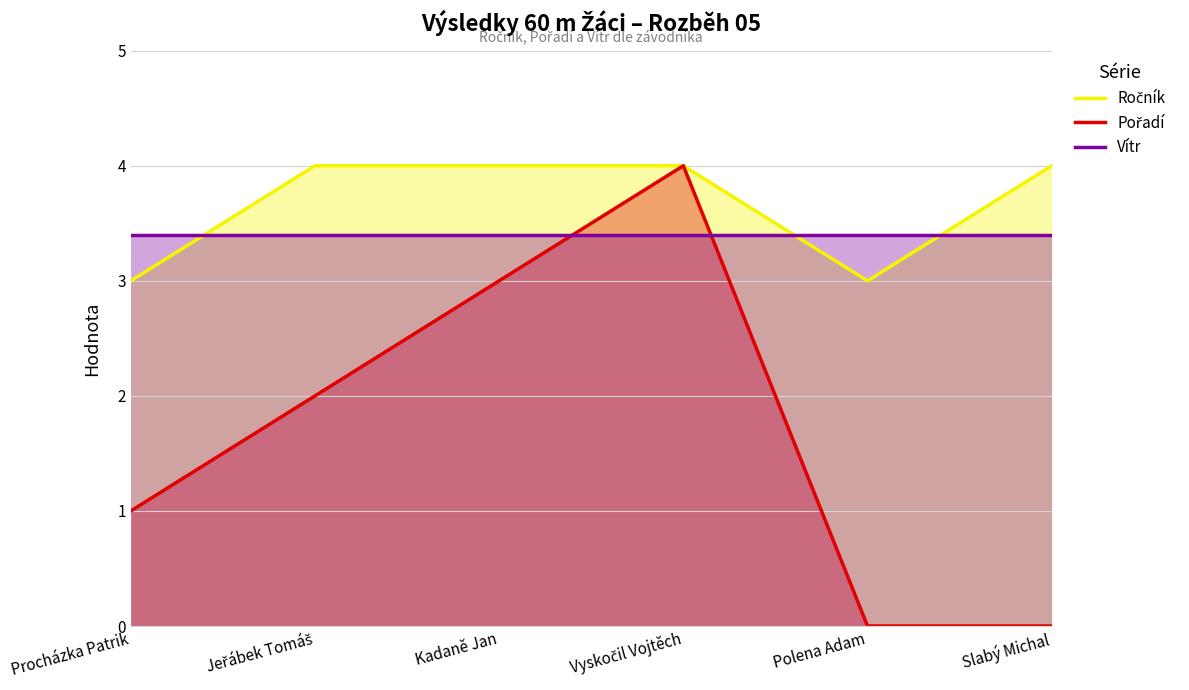

How many lines are shown in the chart?

3